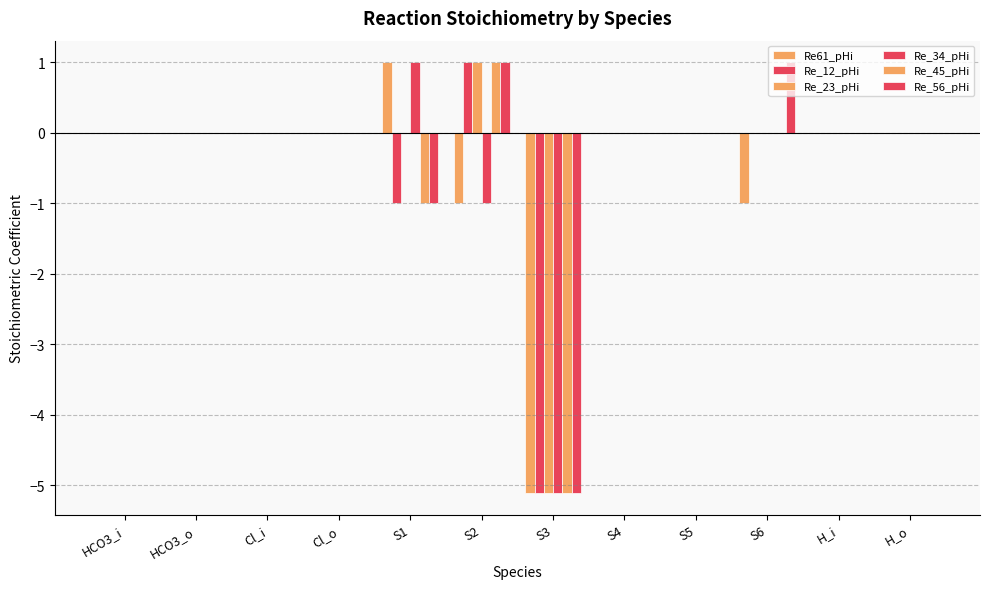

Where does the Re61_pHi series first go above 0?

S1